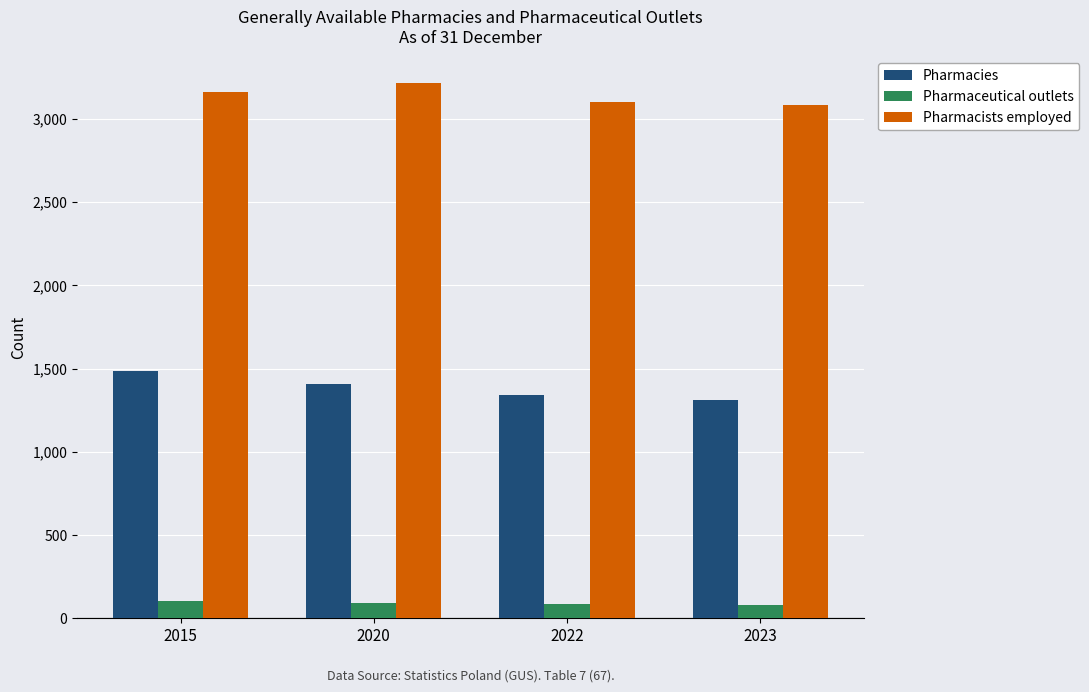

What is the average value of the Pharmacies series?

1388